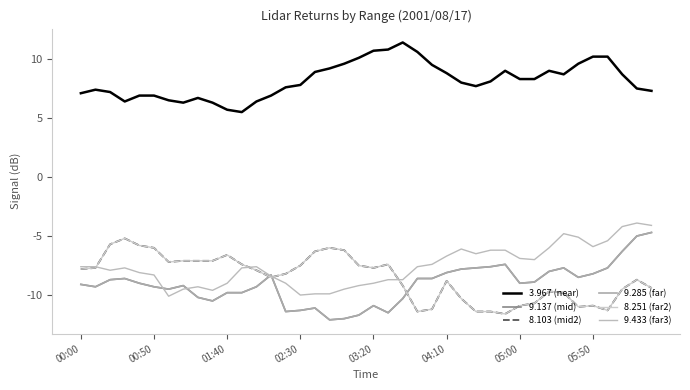

At which category does the chart reach its minimum across all series?

17